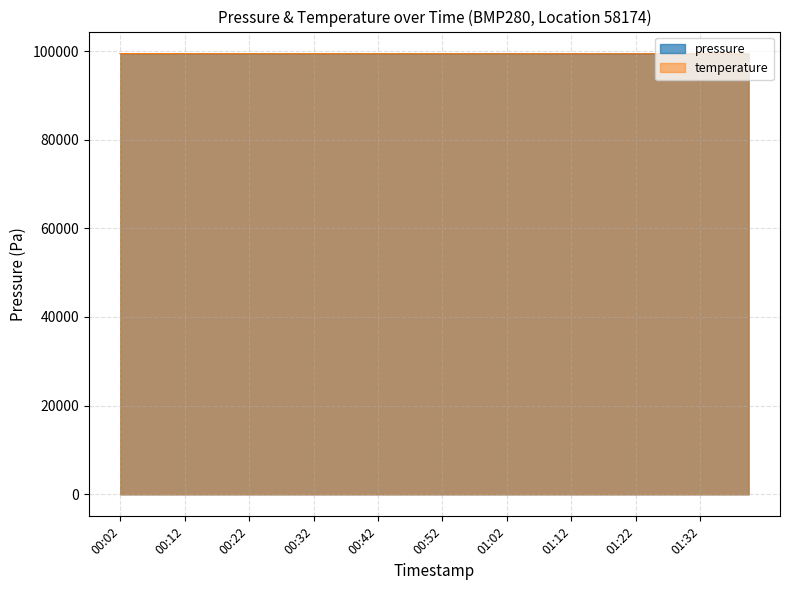

How many values in the temperature series exceed 99395?

20